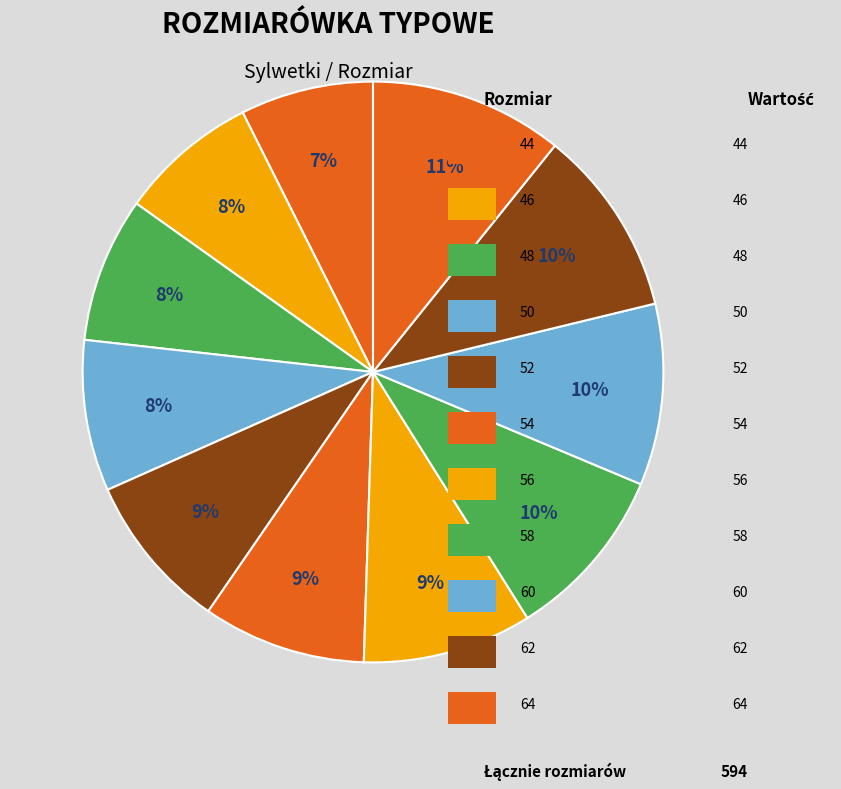

How many slices are in this pie chart?

11